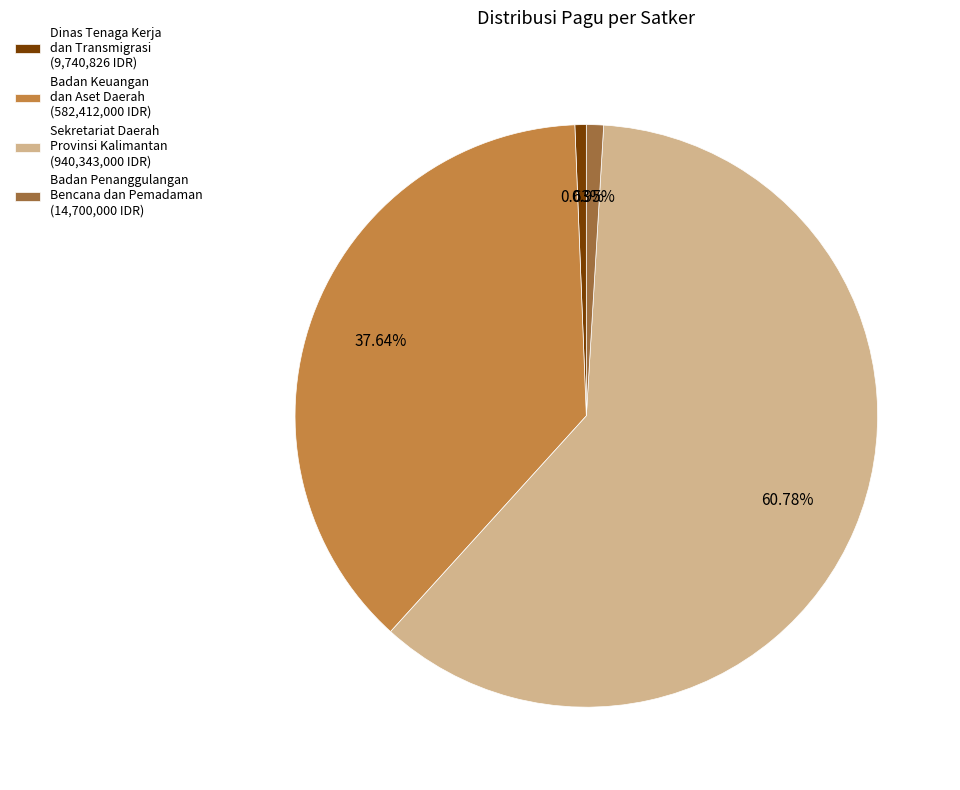

How many slices are in this pie chart?

4